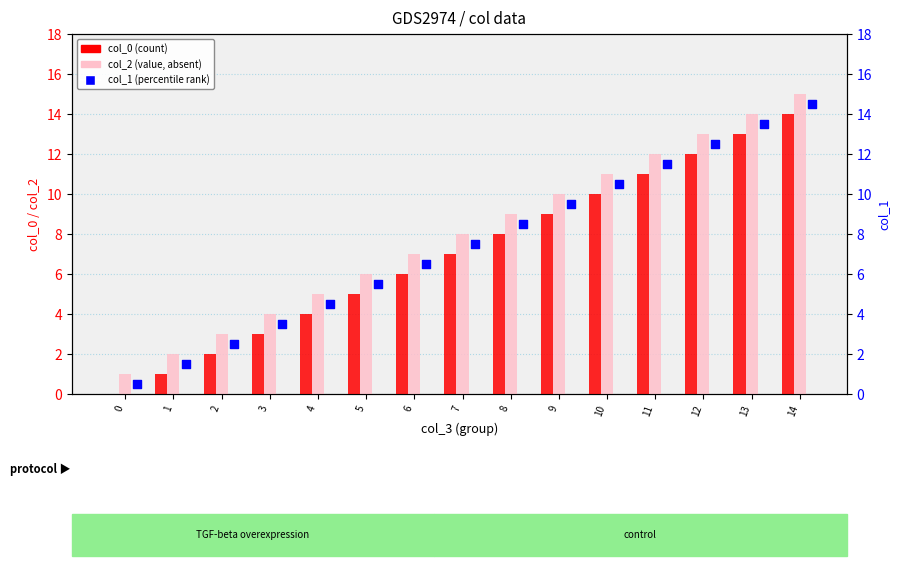

At which category is the sum across all series the highest?

14